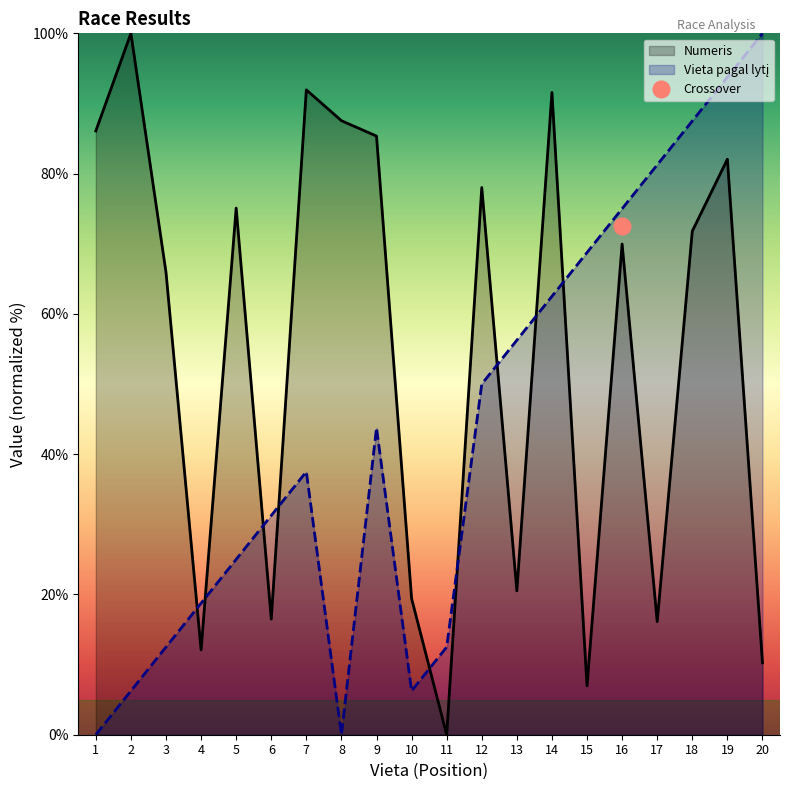

Reading right to left, list all the values displayed in this chart.

Numeris: 10.3	82.1	71.8	16.1	70.0	7.0	91.6	20.5	78.0	0.0	19.4	85.3	87.5	91.9	16.5	75.1	12.1	65.9	100.0	86.1
Vieta pagal lytį: 100.0	93.8	87.5	81.2	75.0	68.8	62.5	56.2	50.0	12.5	6.2	43.8	0.0	37.5	31.2	25.0	18.8	12.5	6.2	0.0